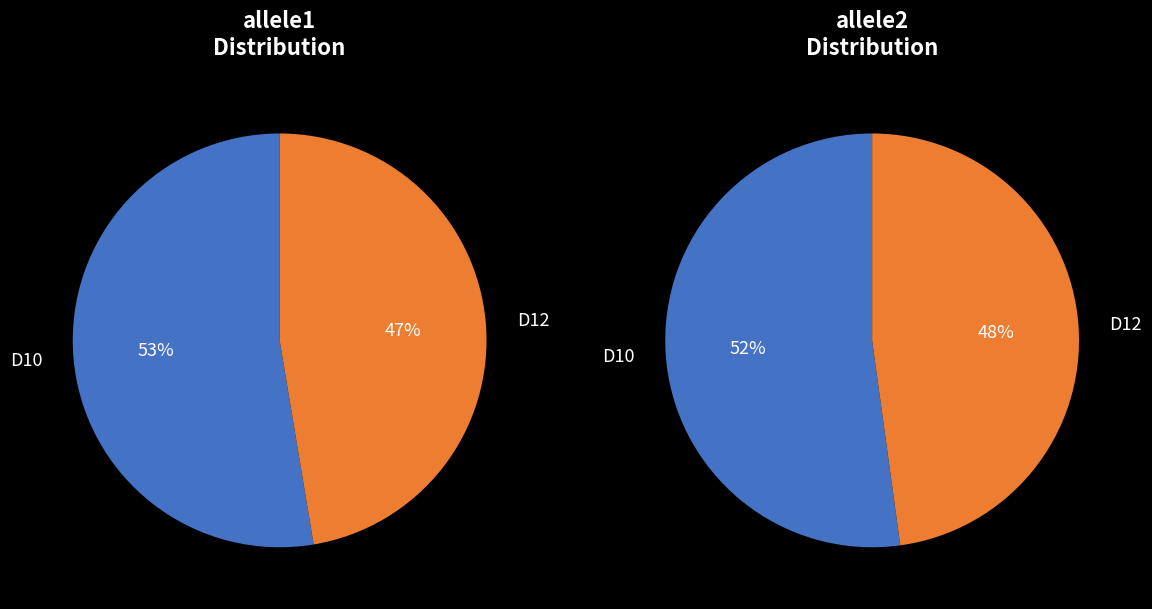

What percentage is the D12 slice, to the nearest percent?

47%